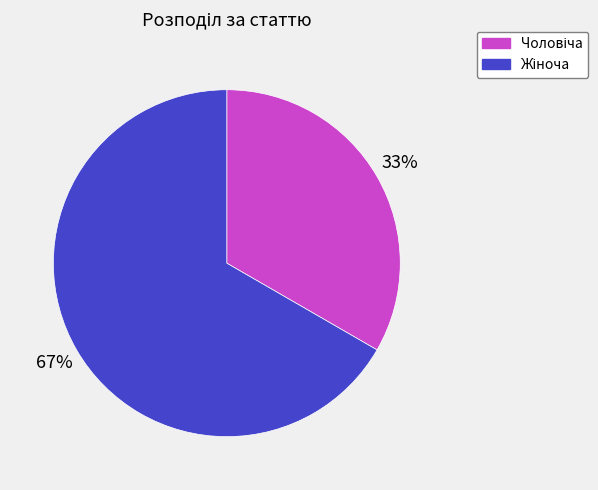

Is there a majority slice in this chart?

Yes